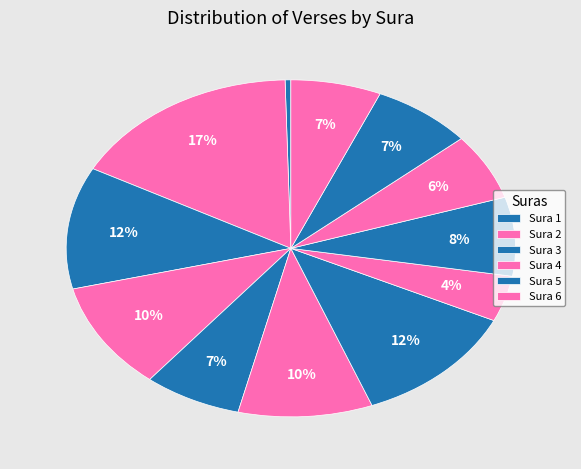

How many slices are in this pie chart?

12